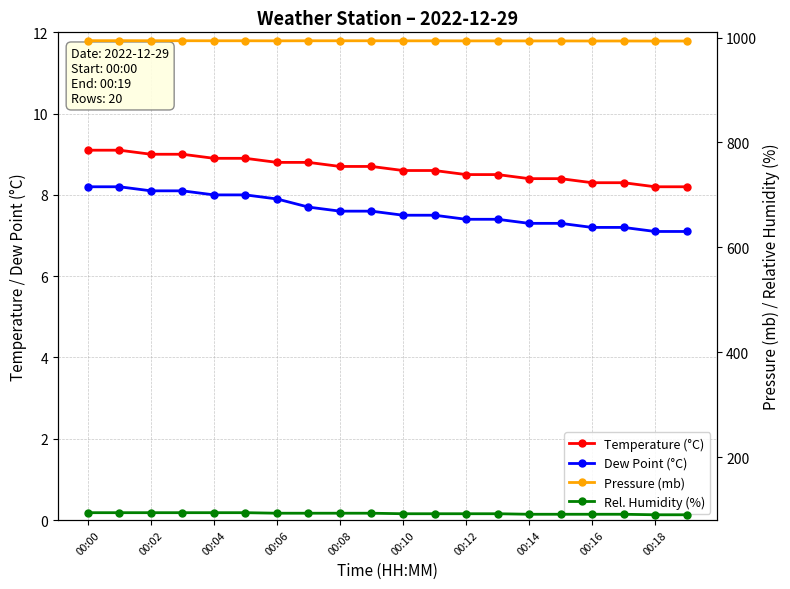

True or false: Temperature (°C) and Pressure (mb) intersect in this chart.

False